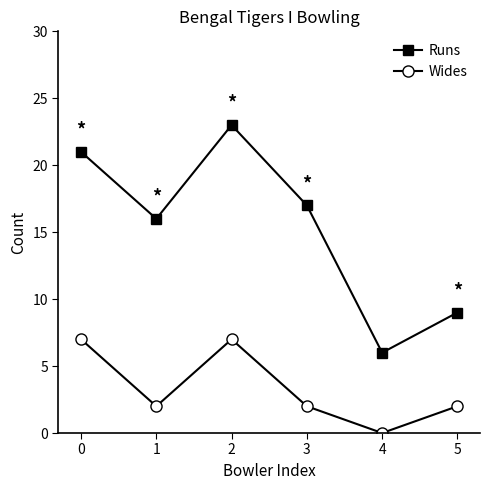

Does the chart have visible grid lines?

No